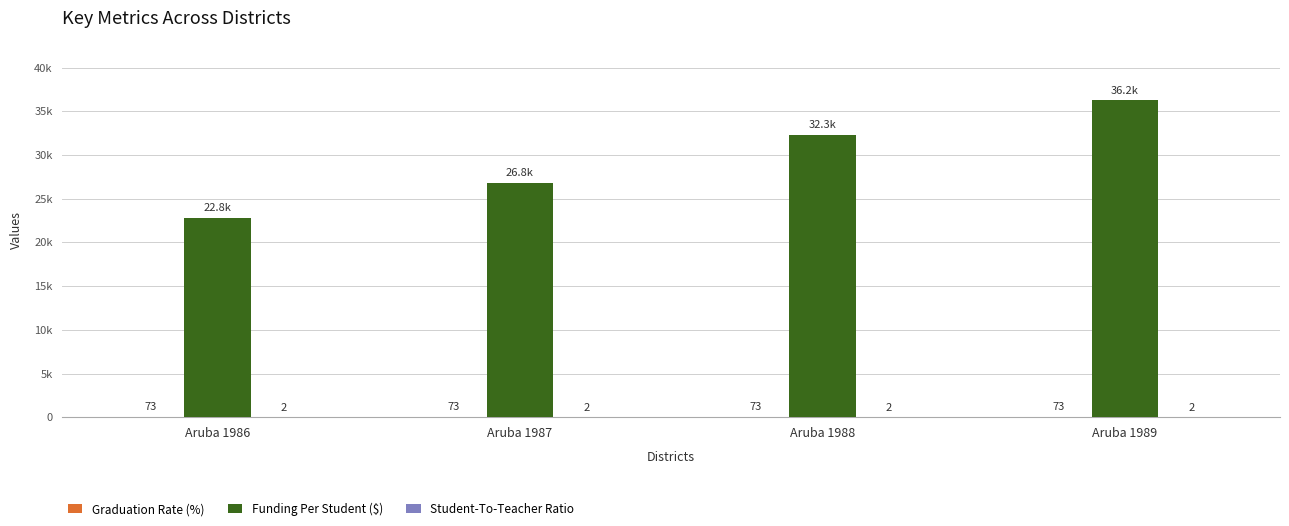

Are the bars grouped side by side (vs. stacked)?

Yes